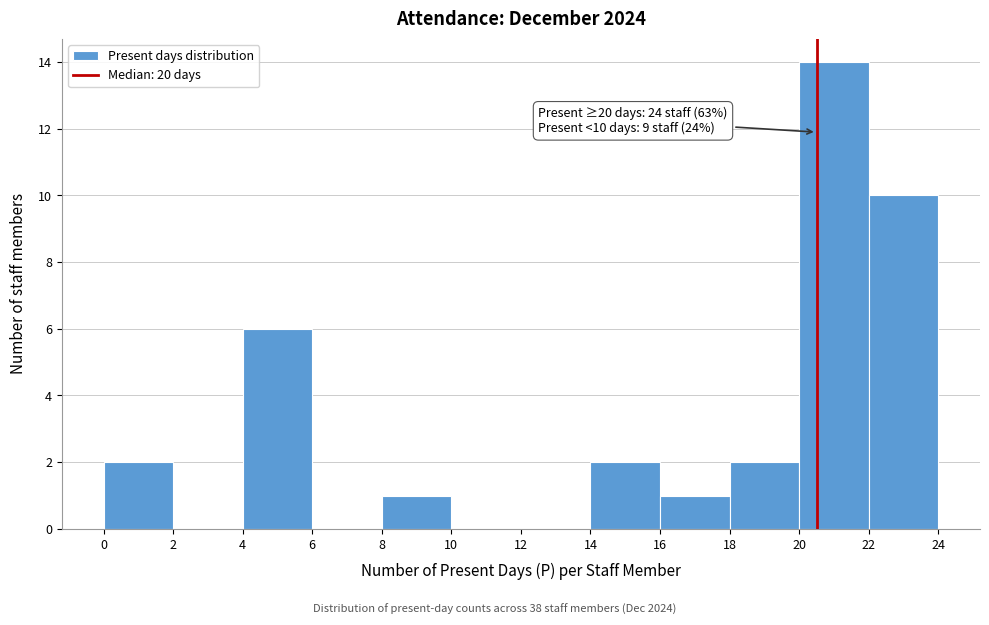

Which range on the x-axis has the tallest bar?

20 to 22